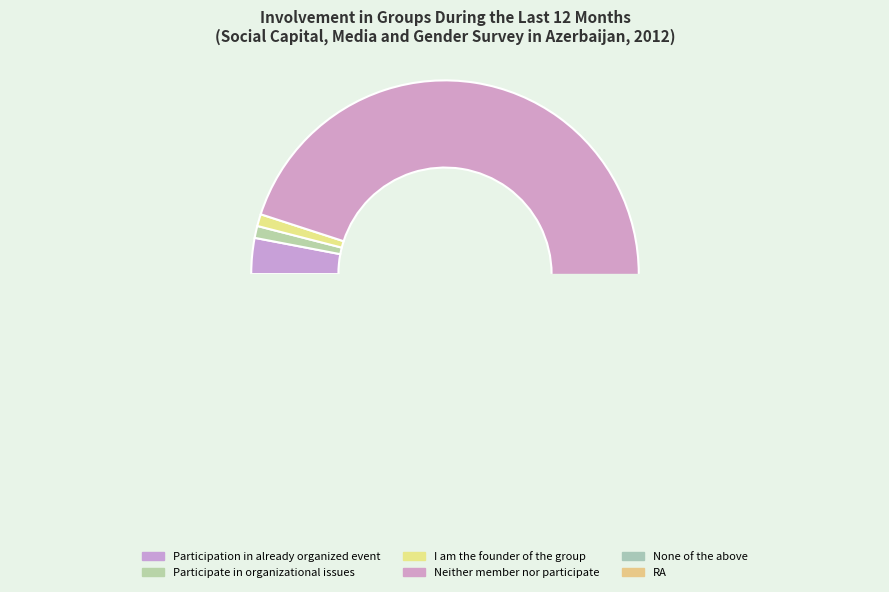

To the nearest percent, what portion does I am the founder of the group represent?

1%